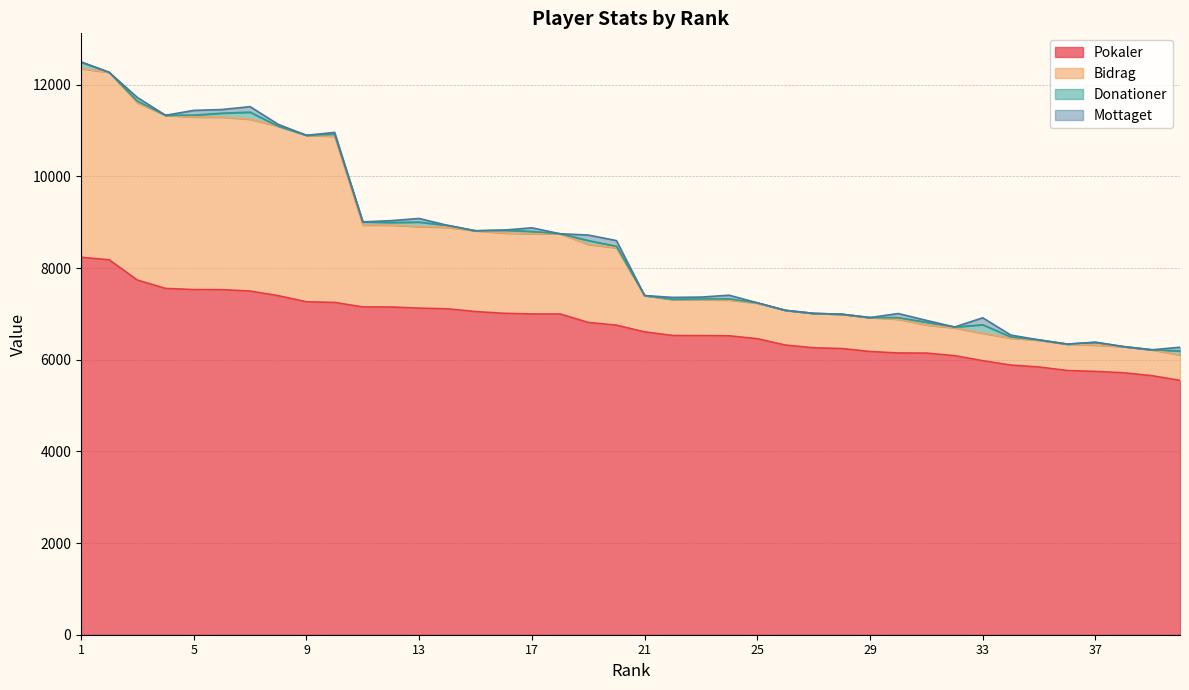

True or false: Bidrag and Pokaler cross at least once.

False